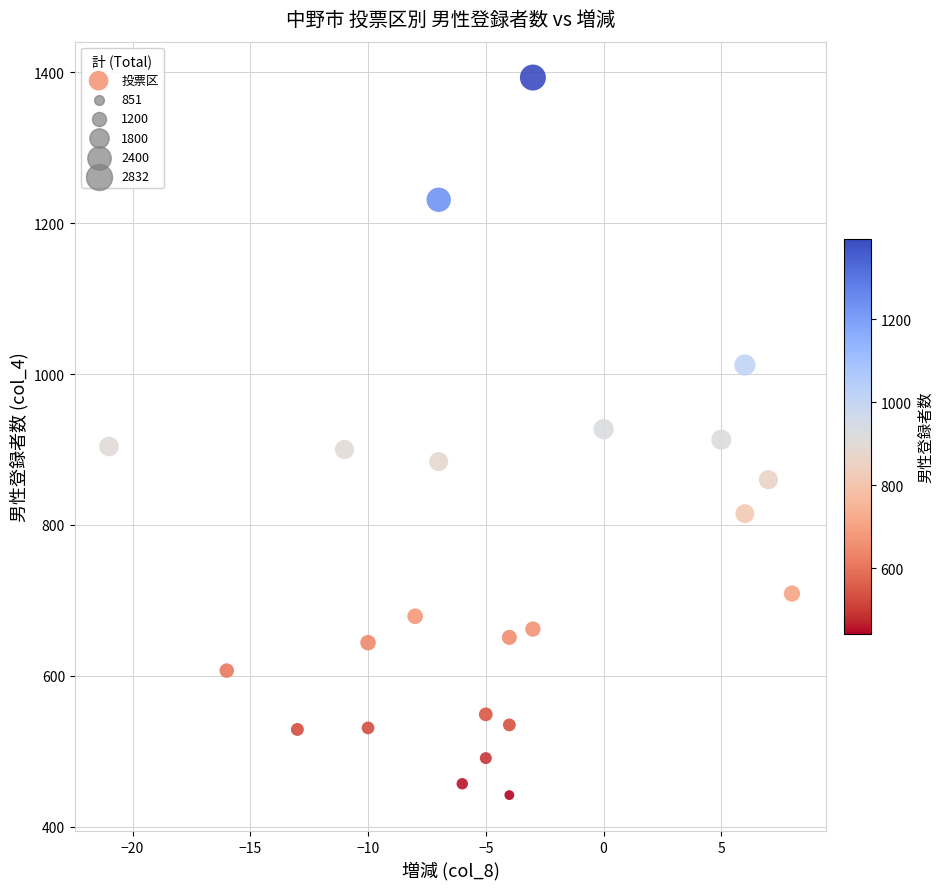

What is the range of X values (max minus min)?

29